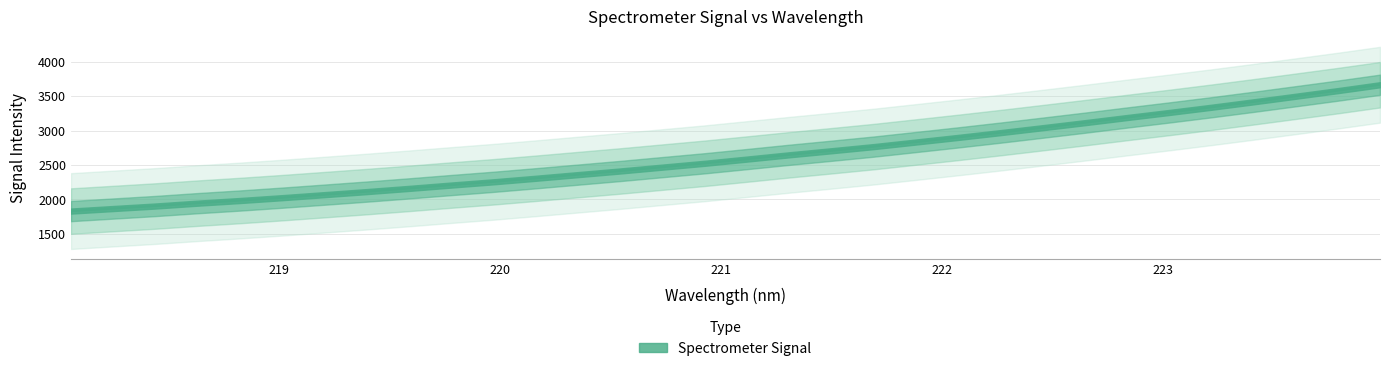

Rank the categories by value from lowest to highest.

218.0596, 218.2508, 218.442, 218.6332, 218.8244, 219.0156, 219.2067, 219.3979, 219.589, 219.7801, 219.9712, 220.1623, 220.3533, 220.5444, 220.7354, 220.9264, 221.1174, 221.3083, 221.4993, 221.6902, 221.8812, 222.0721, 222.263, 222.4538, 222.6447, 222.8355, 223.0264, 223.2172, 223.408, 223.5987, 223.7895, 223.9802